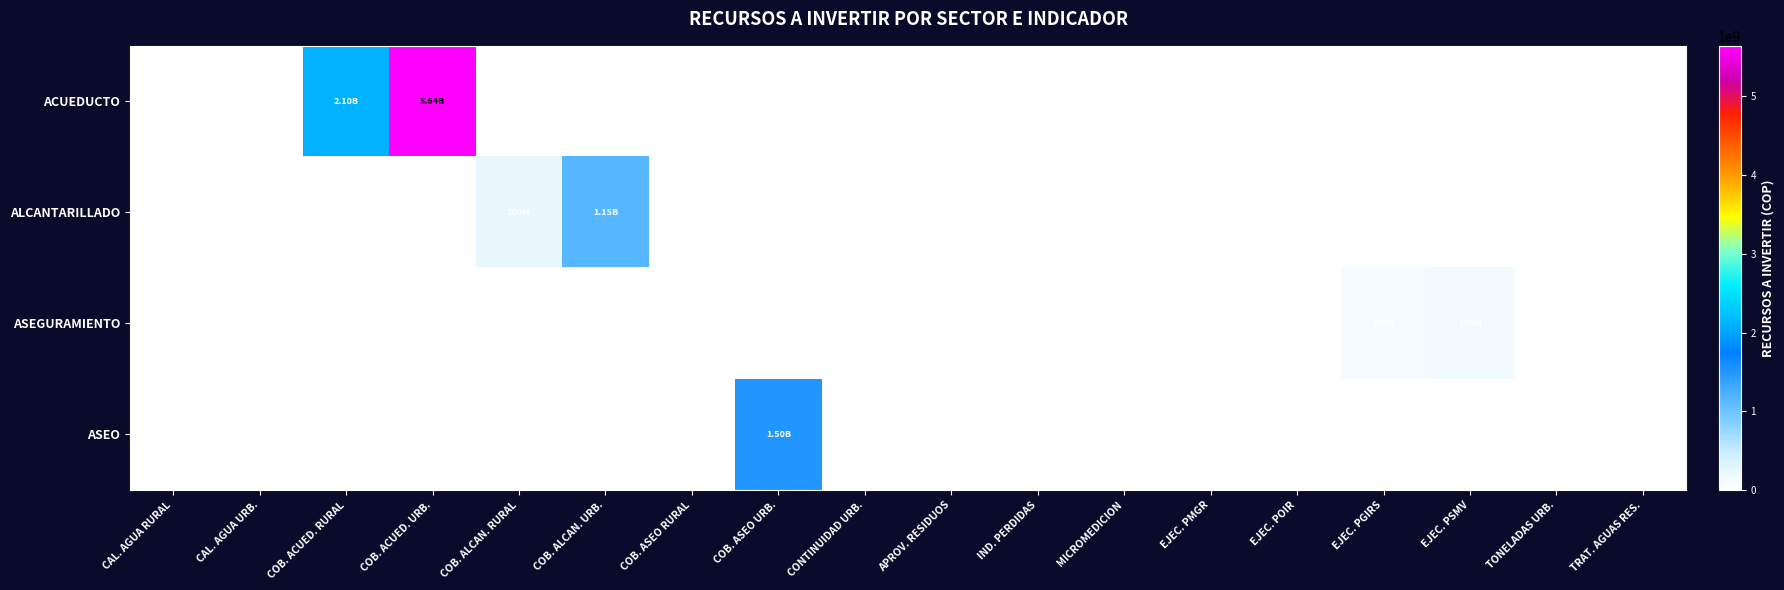

What is the spread (max minus min) of values at EJEC. PSMV?

150000000